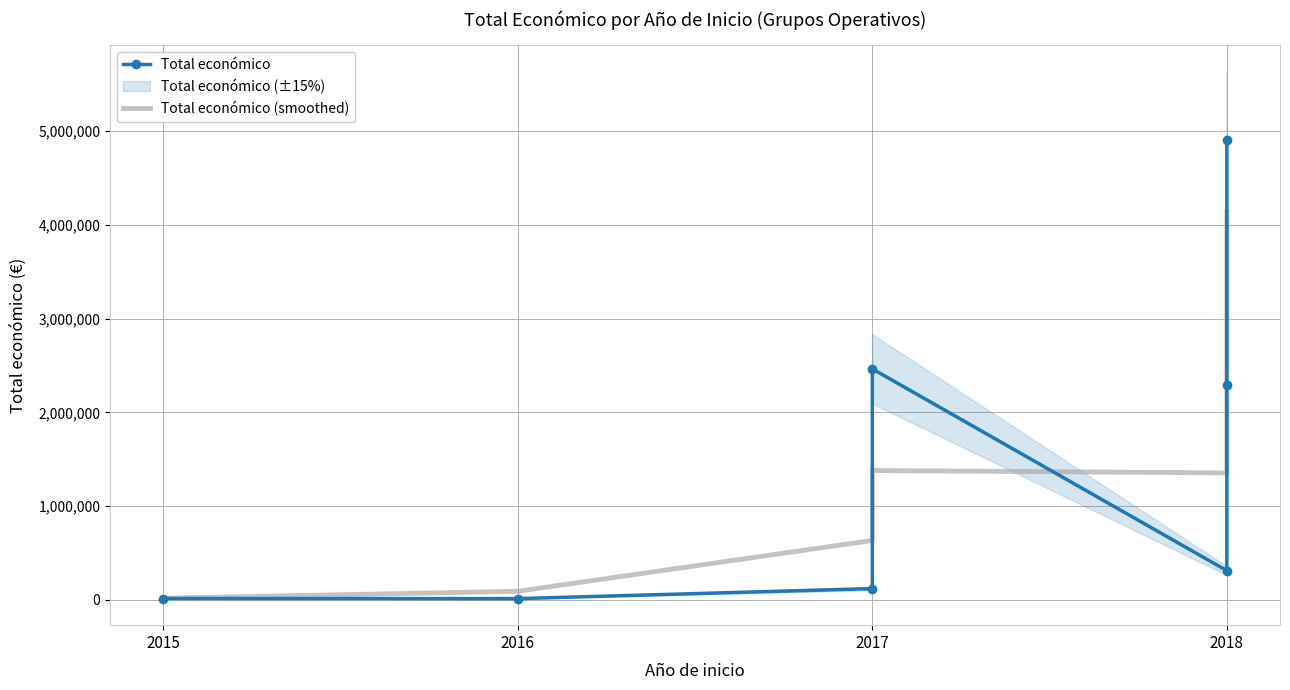

What is the difference between the maximum and second lowest values in the Total económico series?

4888645